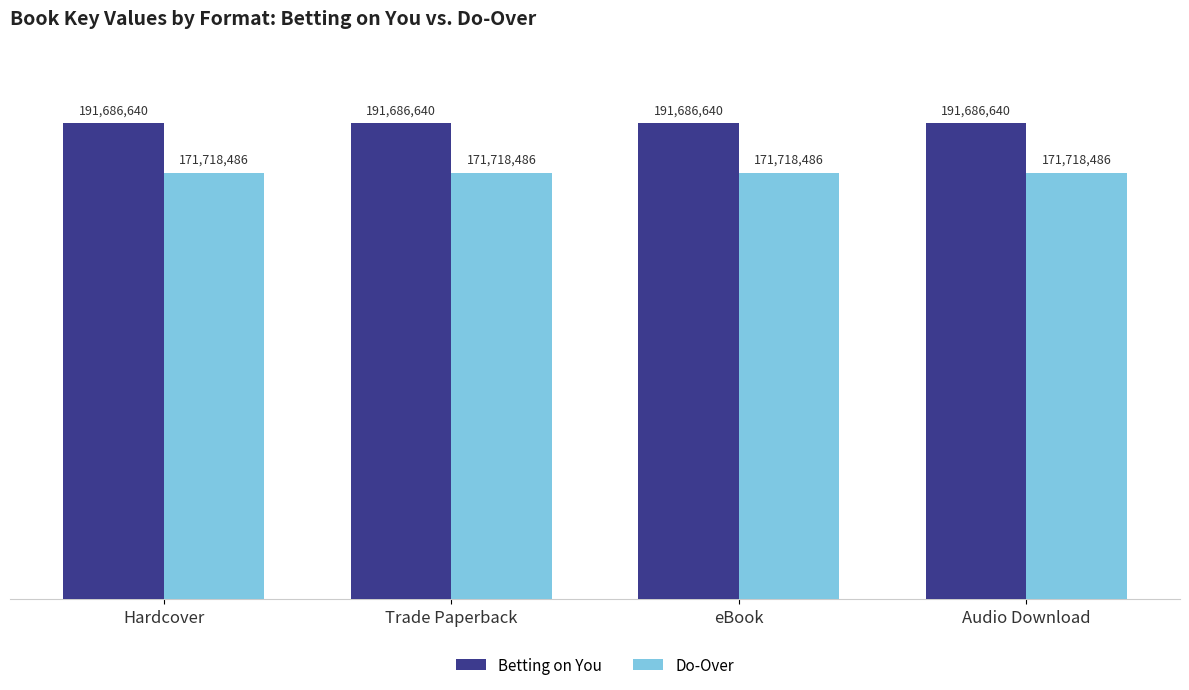

What is the label of the 2nd bar from the left?

Trade Paperback